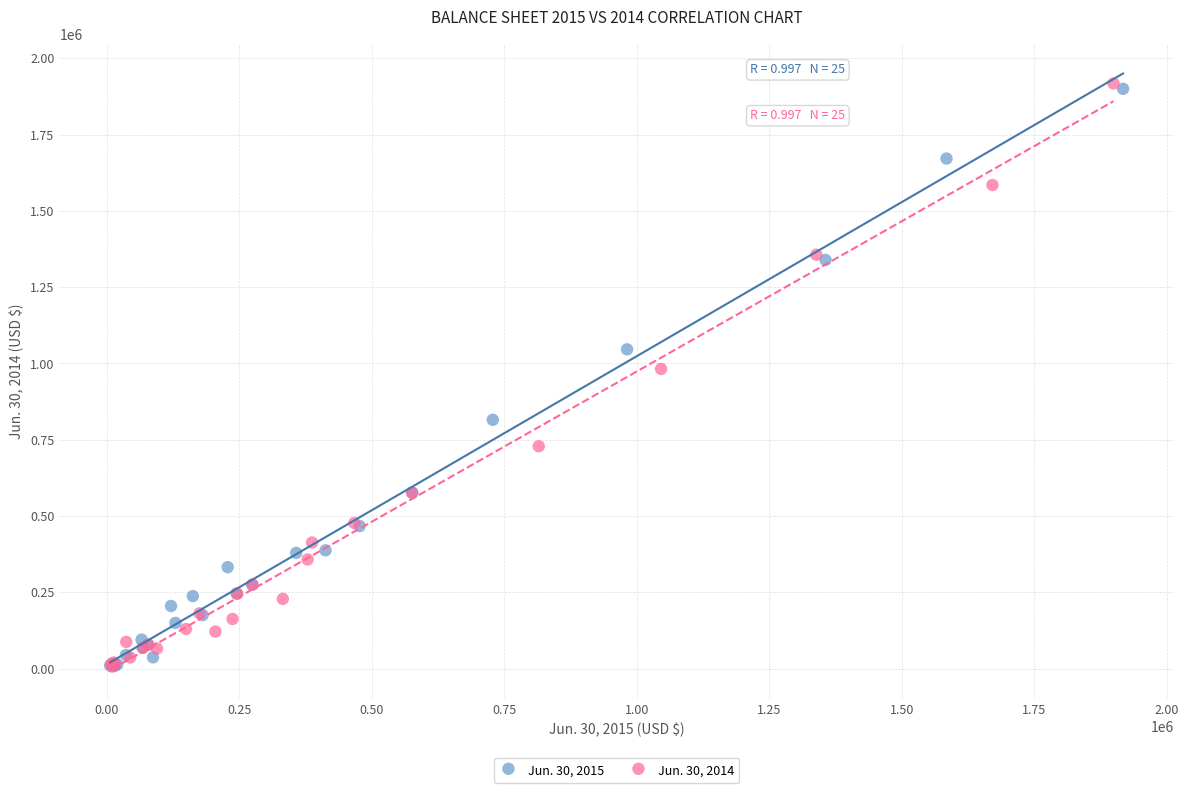

Which series has the largest Y range (max minus min)?

Jun. 30, 2014